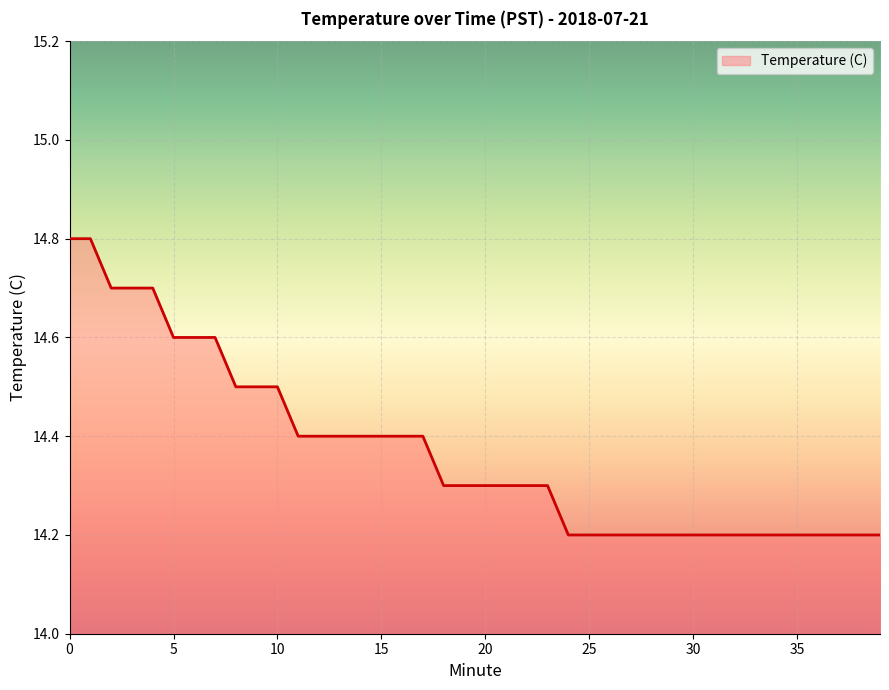

What is the maximum value shown in the chart?

14.8